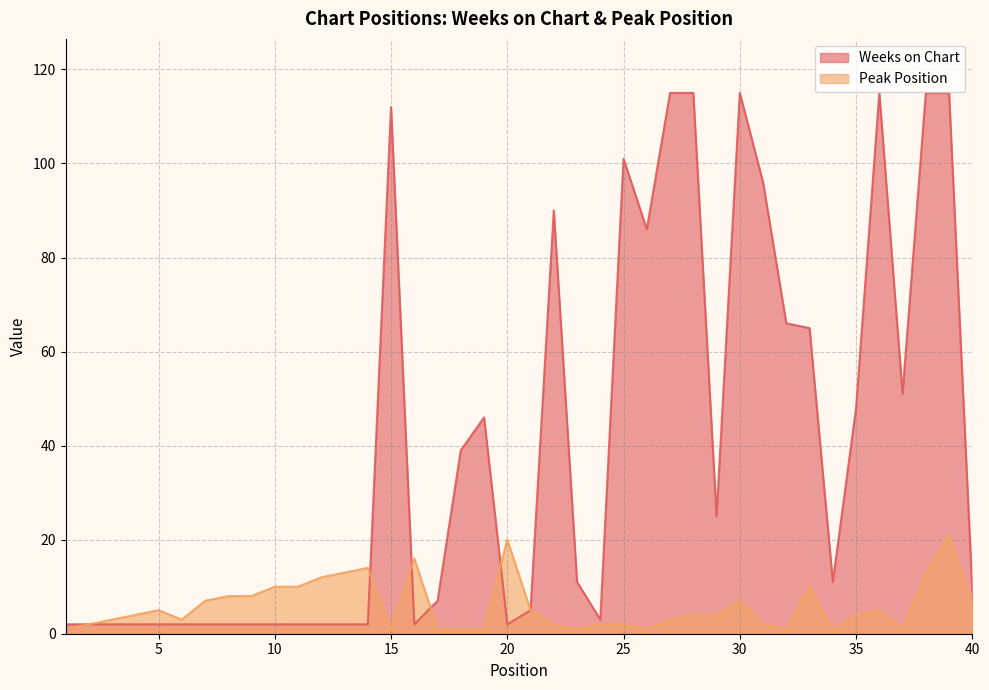

What is the sum of the Peak Position values at 31 and 23?

3